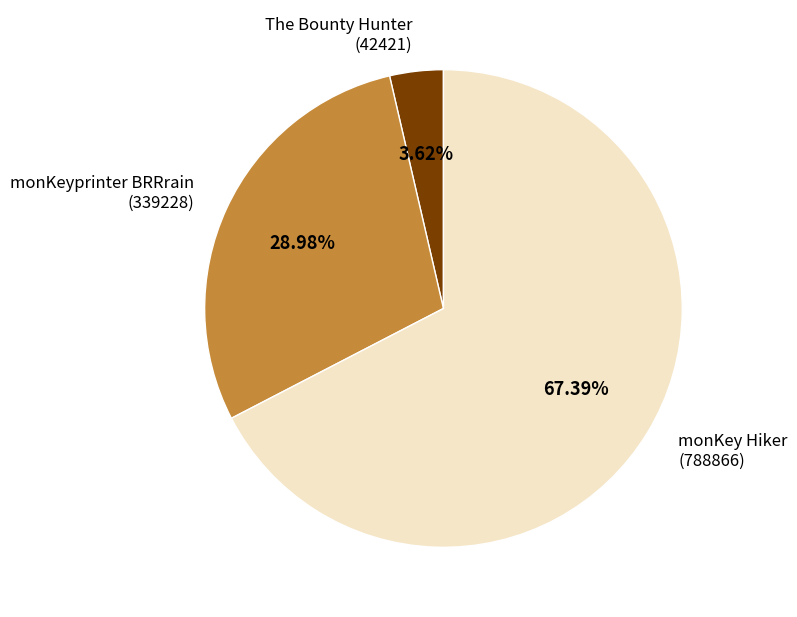

What is the ratio of the value at monKeyprinter BRRrain (339228) to the value at The Bounty Hunter (42421)?

8.0